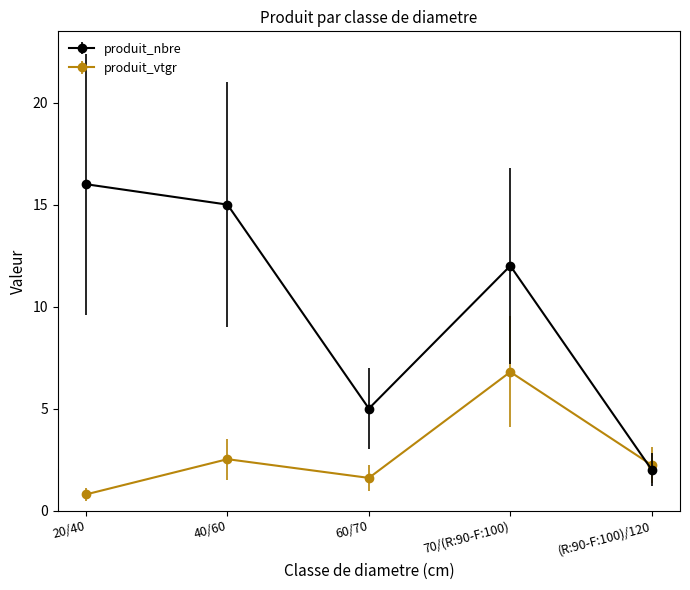

Reading right to left, extract all data points from this chart.

produit_nbre: 2.0	12.0	5.0	15.0	16.0
produit_vtgr: 2.2	6.8	1.6	2.5	0.8